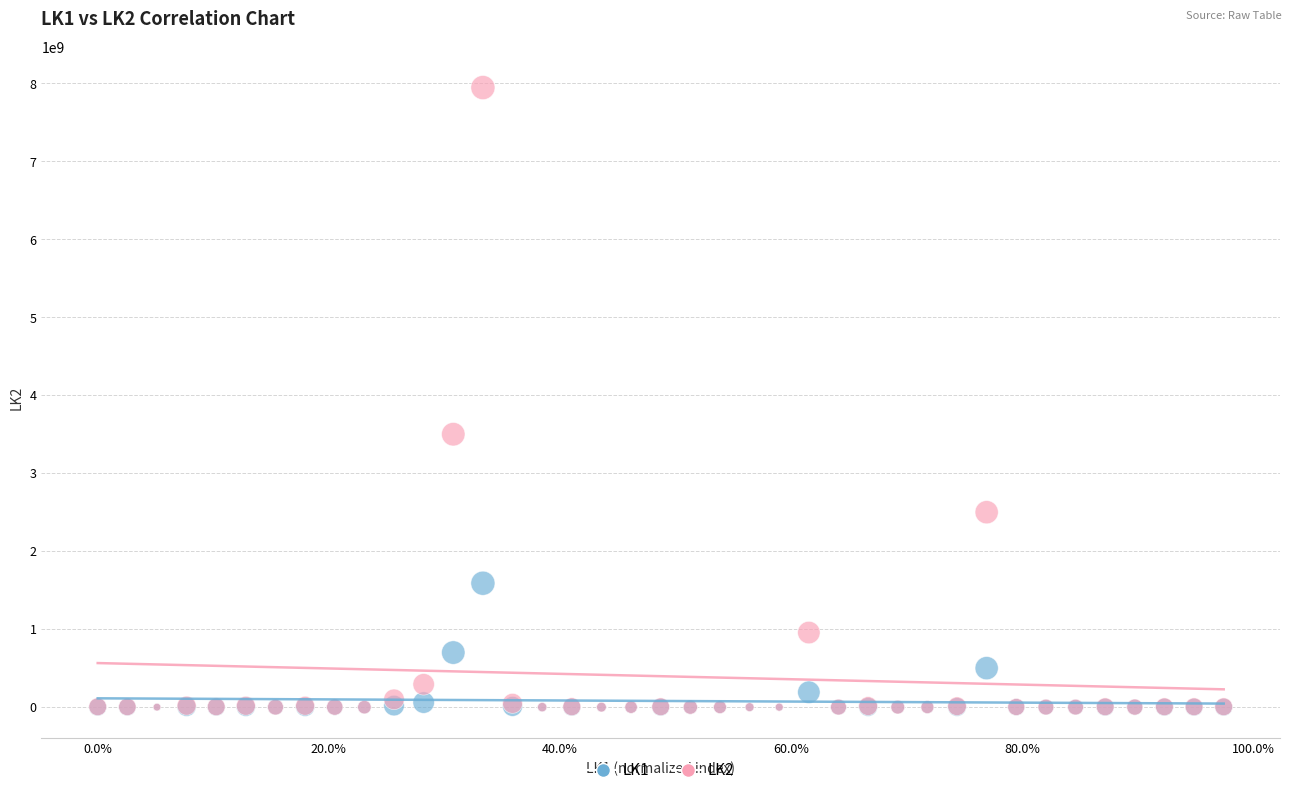

Across all series, what Y value is closest to 3973058735?

3500000000